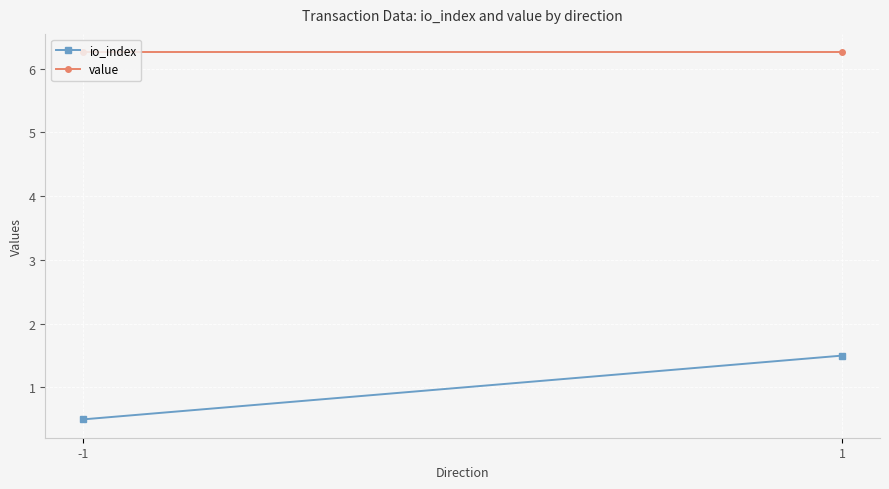

Reading left to right, list all the values displayed in this chart.

io_index: -1=0.5	1=1.5
value: -1=6.3	1=6.3